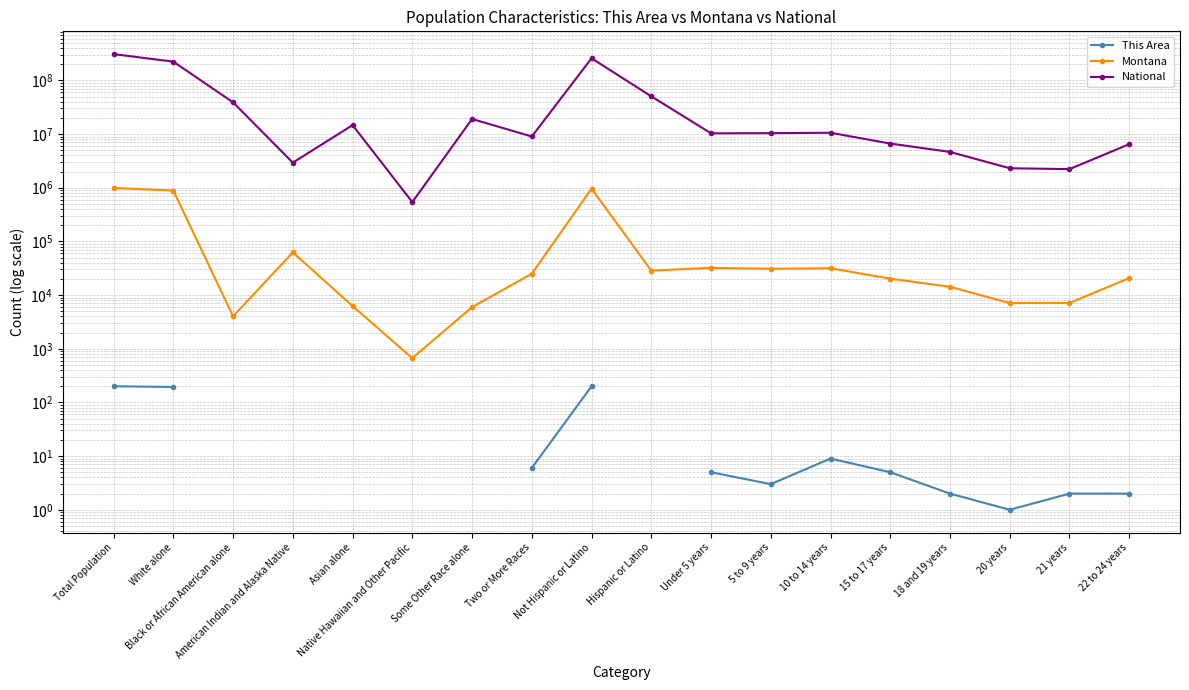

Rank the series by their average value, from lowest to highest.

This Area, Montana, National